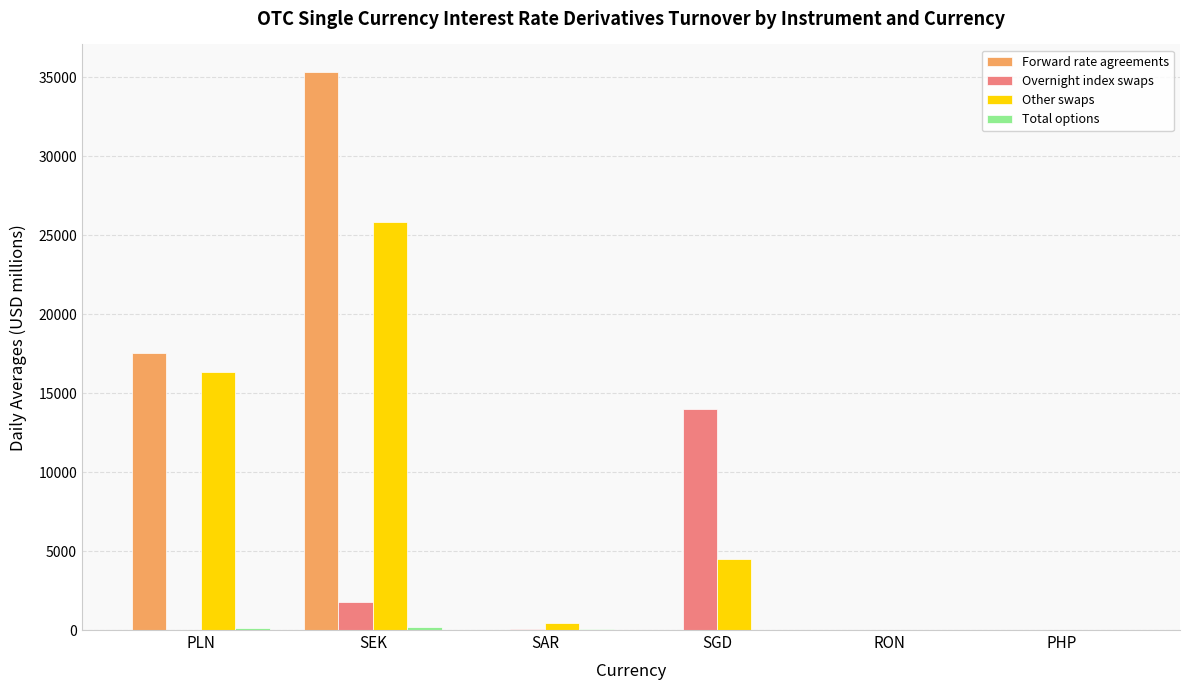

The value of Overnight index swaps at SGD is 13999.7. True or false?

True